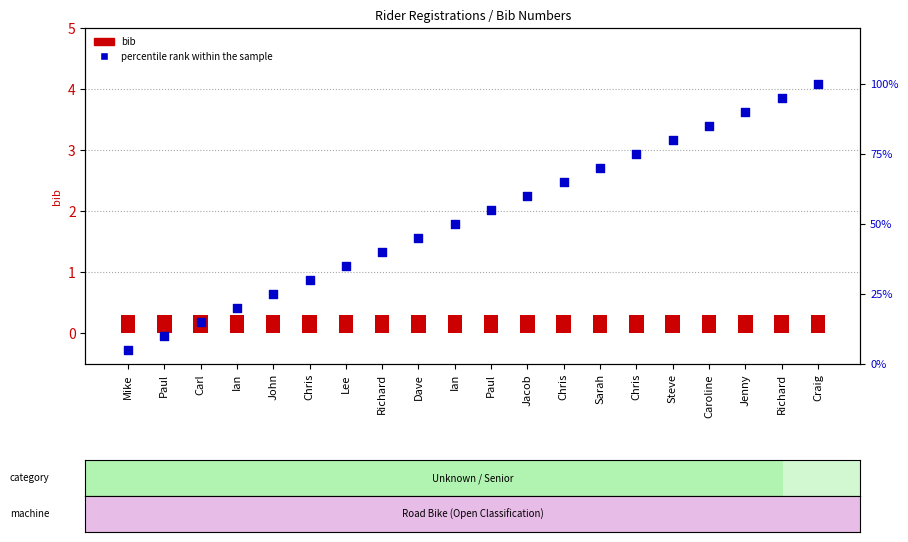

What is the total value across all series at Caroline?

85.3